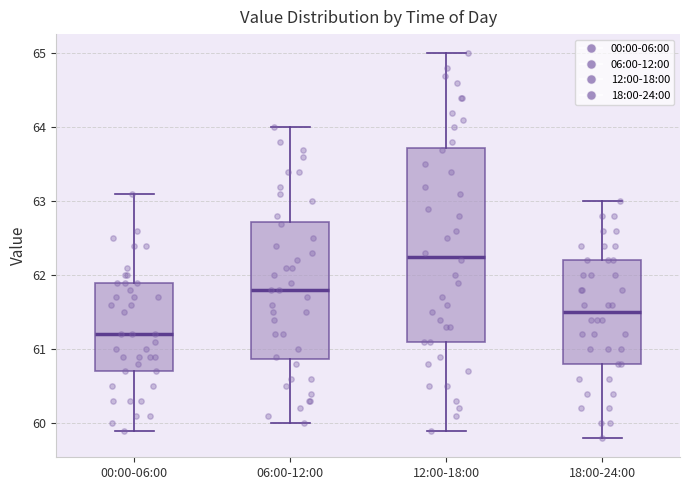

Reading left to right, read every box against the y-axis: the position of its median line, the range the box covers, and the ends of its whiskers. The values are not printed on the chart, so give them approximately, as read against the axis.

00:00-06:00: median 61.2, box 60.7 to 61.9, whiskers 59.9 to 63.1
06:00-12:00: median 61.8, box 60.9 to 62.7, whiskers 60.0 to 64.0
12:00-18:00: median 62.3, box 61.1 to 63.7, whiskers 59.9 to 65.0
18:00-24:00: median 61.5, box 60.8 to 62.2, whiskers 59.8 to 63.0